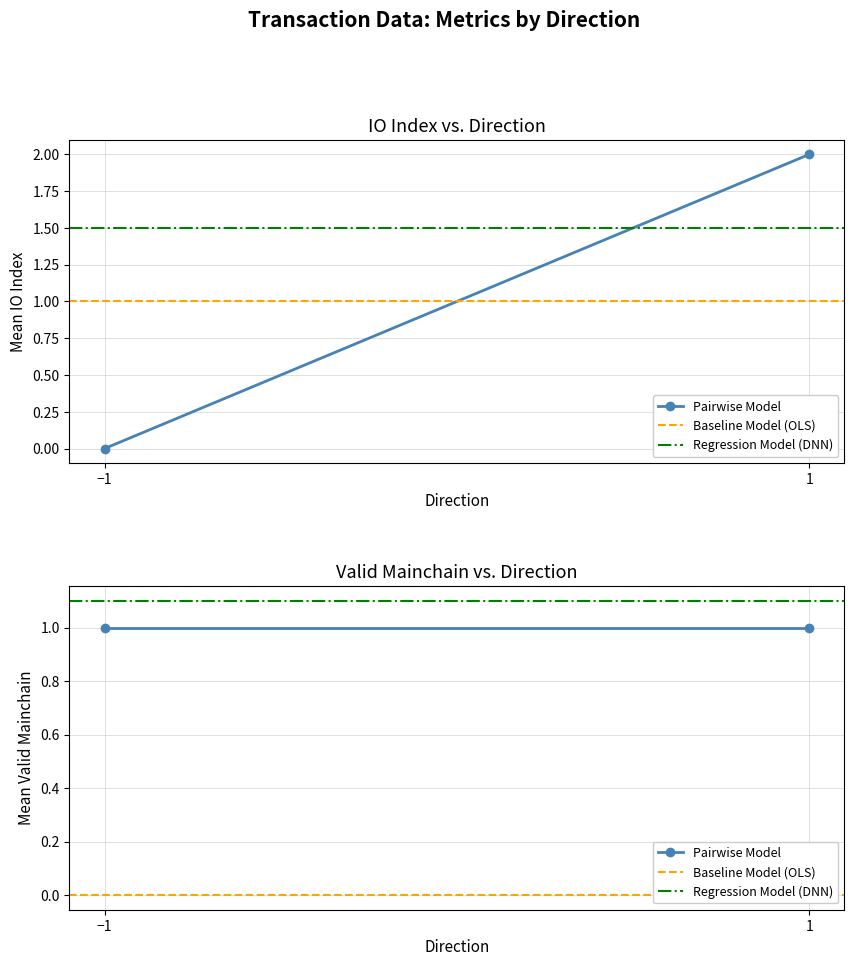

Reading left to right, extract all data points from this chart.

Pairwise Model: 1.0	1.0
Baseline Model (OLS): 0.0	0.0
Regression Model (DNN): 1.1	1.1